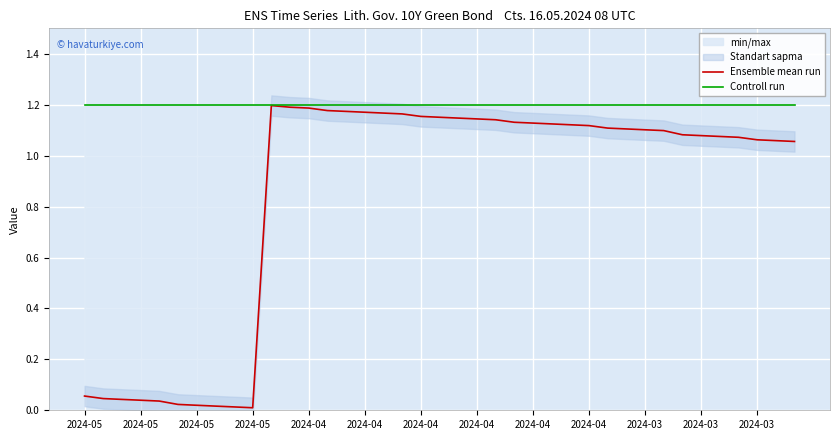

Which series has the largest range (max minus min)?

Ensemble mean run